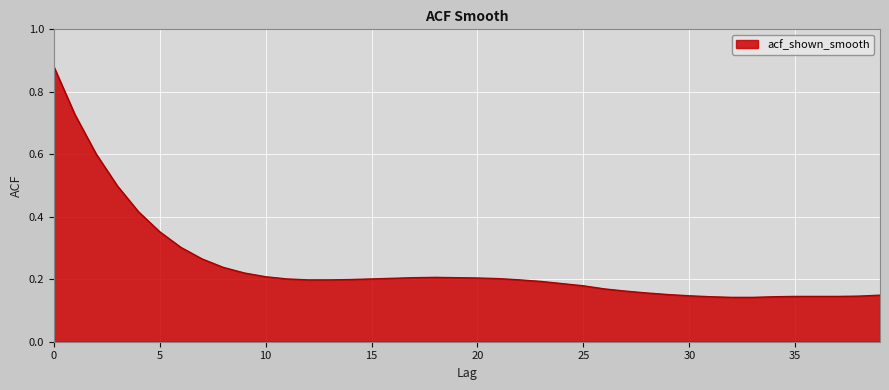

Reading right to left, extract all data points from this chart.

39=0.1	38=0.1	37=0.1	36=0.1	35=0.1	34=0.1	33=0.1	32=0.1	31=0.1	30=0.1	29=0.2	28=0.2	27=0.2	26=0.2	25=0.2	24=0.2	23=0.2	22=0.2	21=0.2	20=0.2	19=0.2	18=0.2	17=0.2	16=0.2	15=0.2	14=0.2	13=0.2	12=0.2	11=0.2	10=0.2	9=0.2	8=0.2	7=0.3	6=0.3	5=0.4	4=0.4	3=0.5	2=0.6	1=0.7	0=0.9